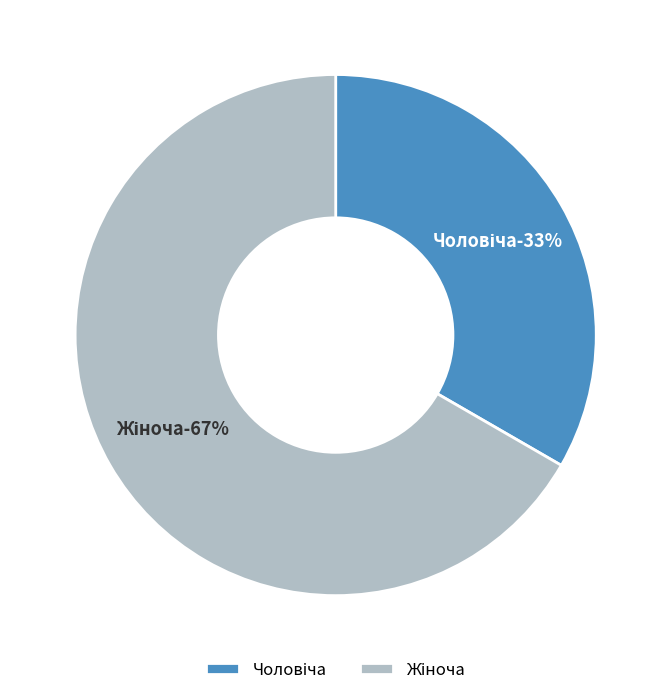

To the nearest percent, what portion does Чоловіча represent?

33%